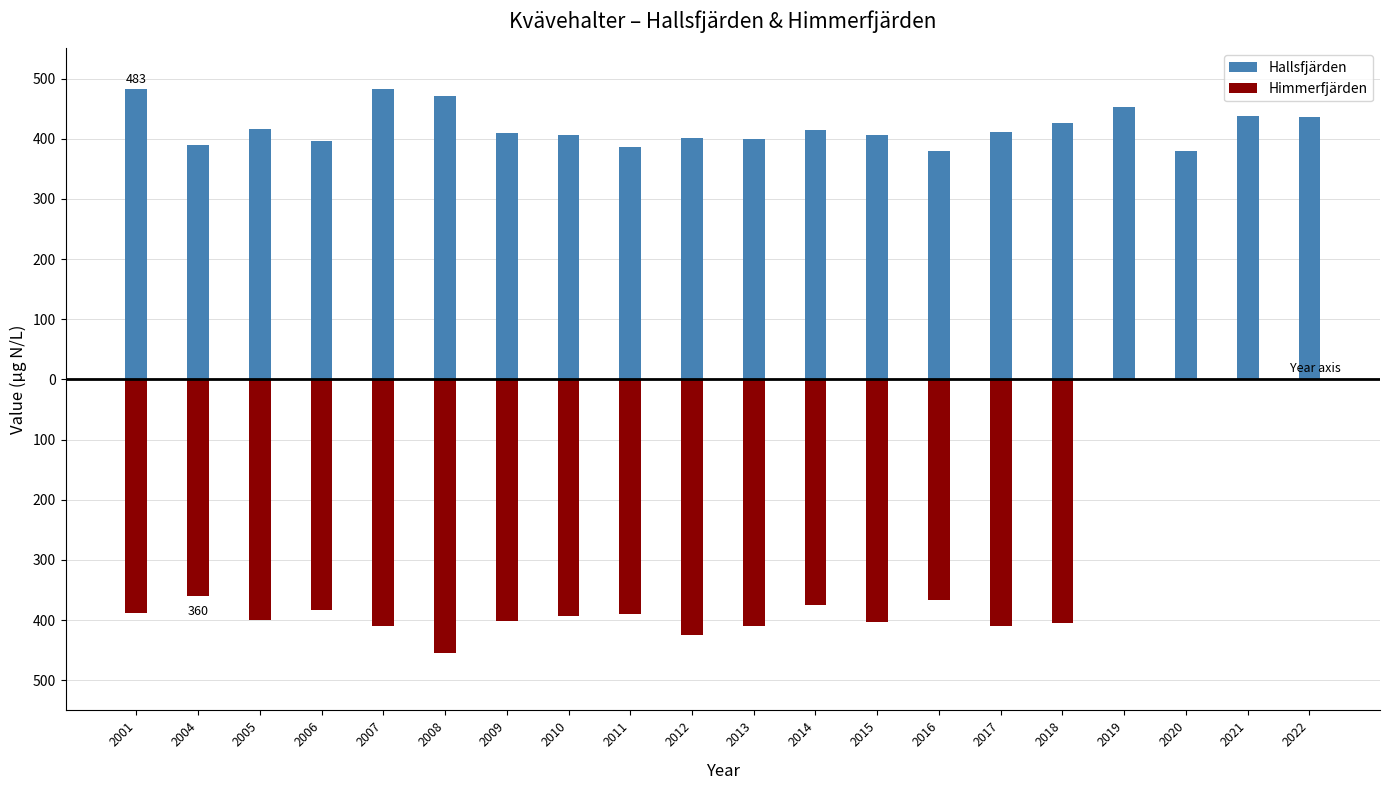

What is the value of the Himmerfjärden bar at the 11th from the left?

-410